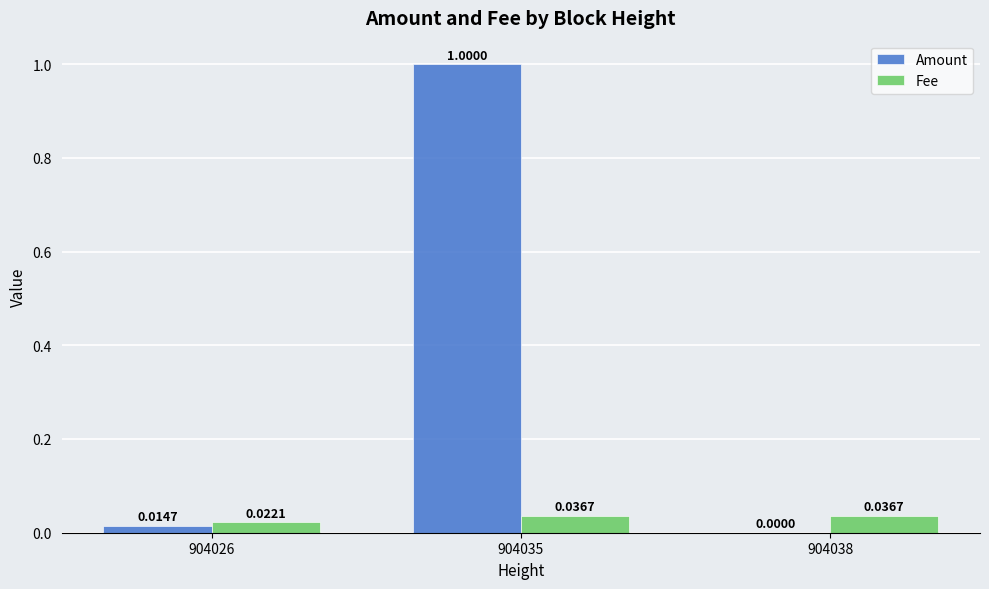

Which series has the largest total across all categories?

Amount